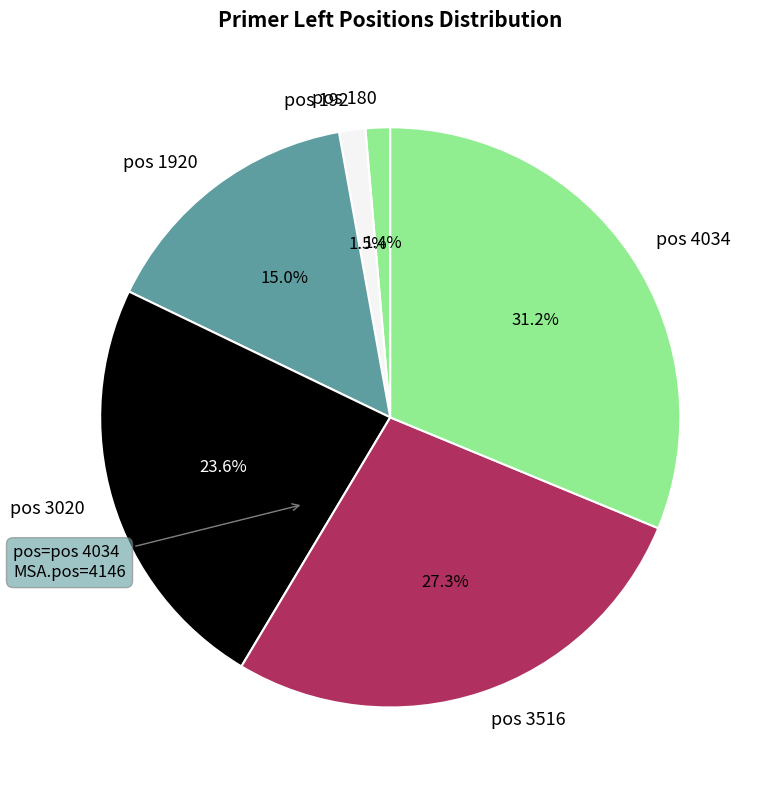

What percentage is NOT represented by pos 192?

98.5%